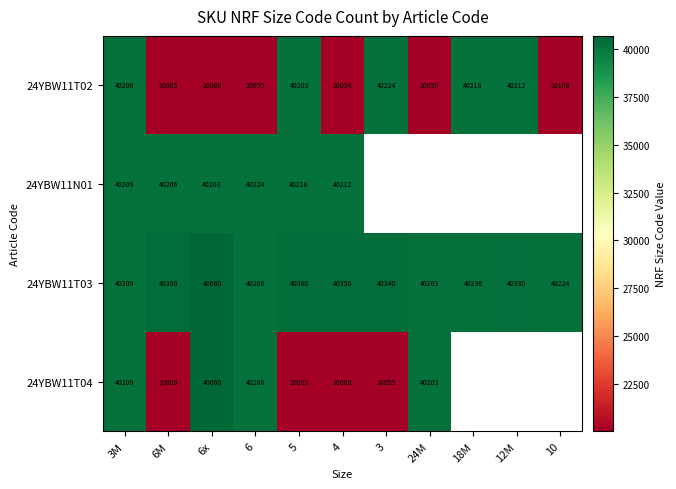

At which category does the chart reach its minimum across all series?

24M